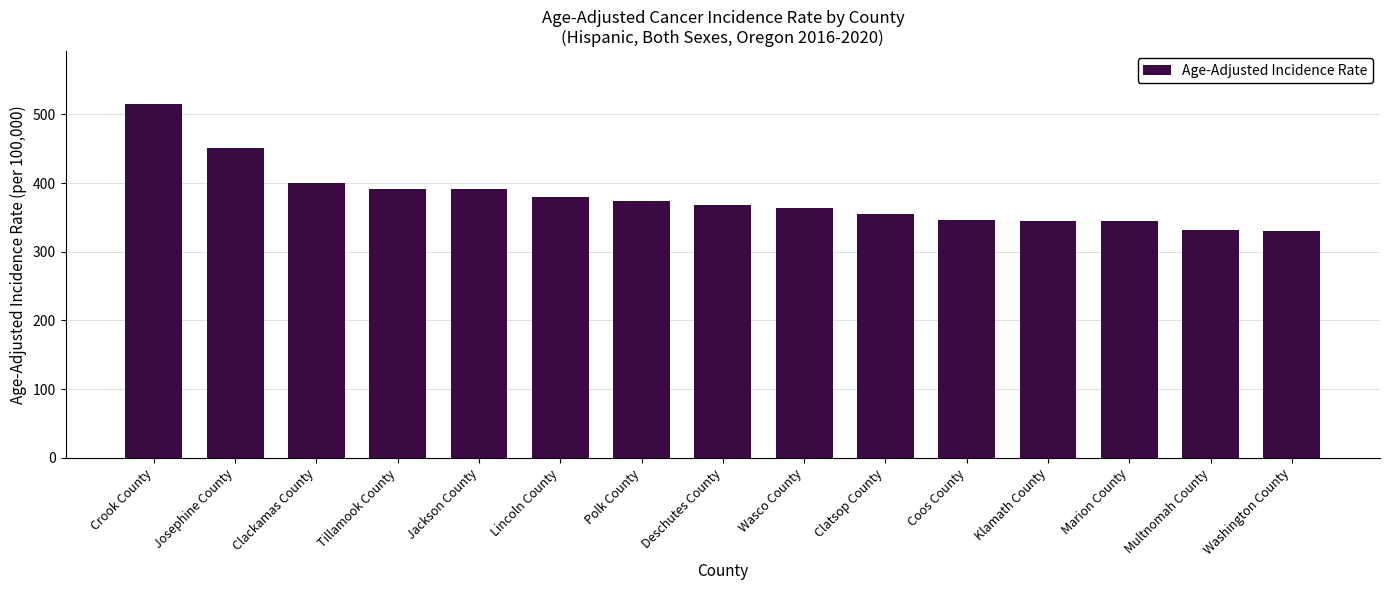

Are the bars horizontal?

No